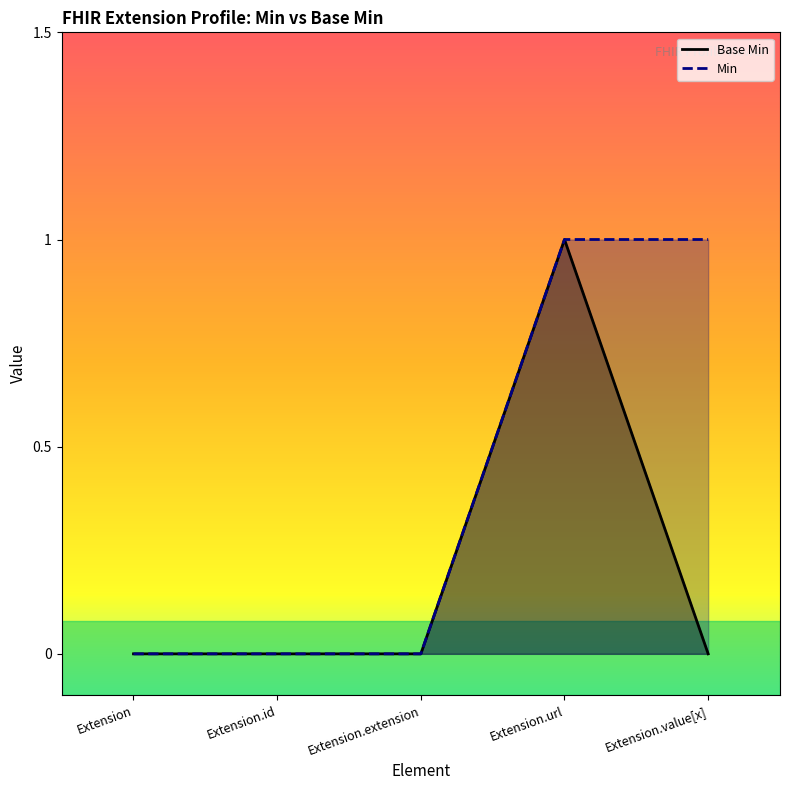

What is the label of the 3rd point from the left?

Extension.extension